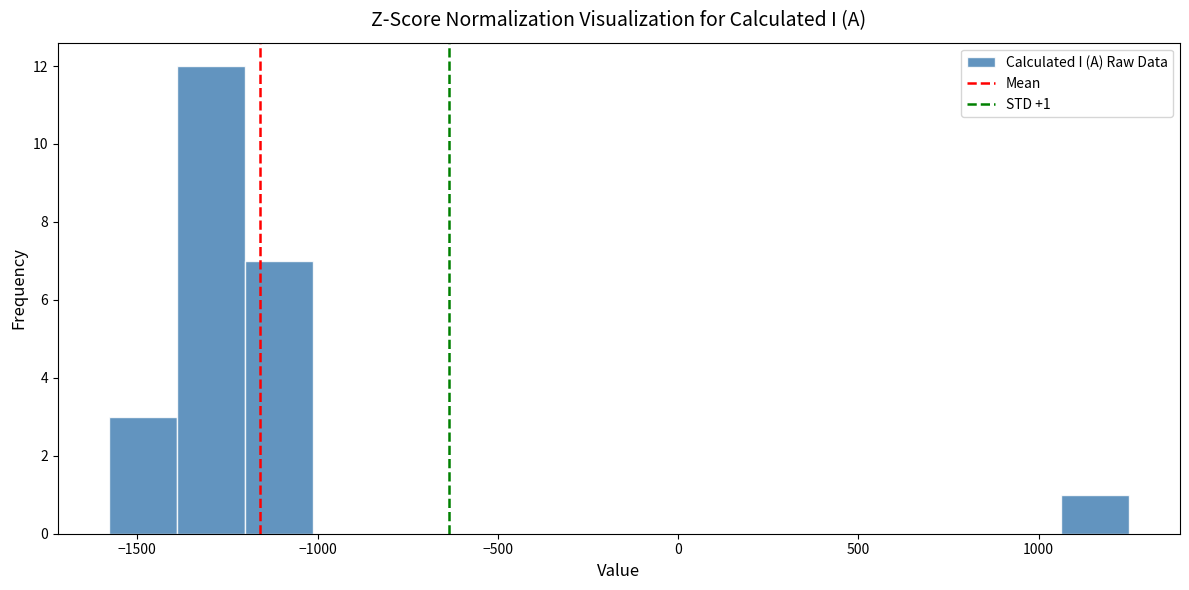

Around what value on the x-axis is the tallest bar? Give the approximate position of its centre, as read against the axis.

-1300